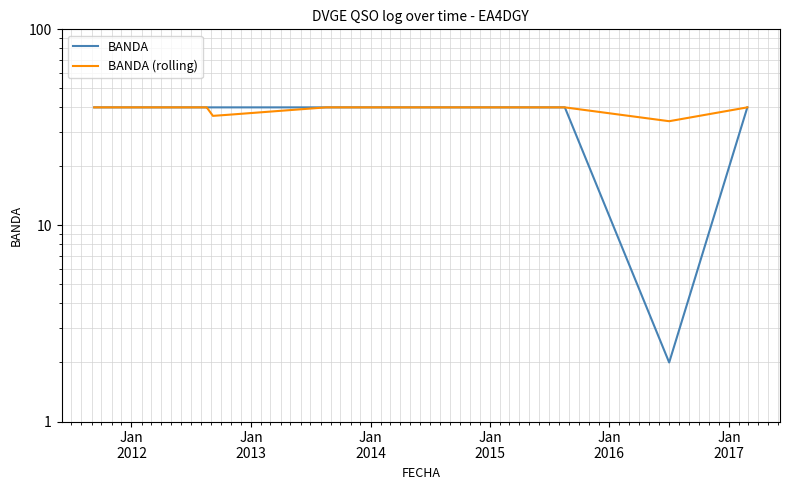

True or false: BANDA (rolling) and BANDA intersect in this chart.

False